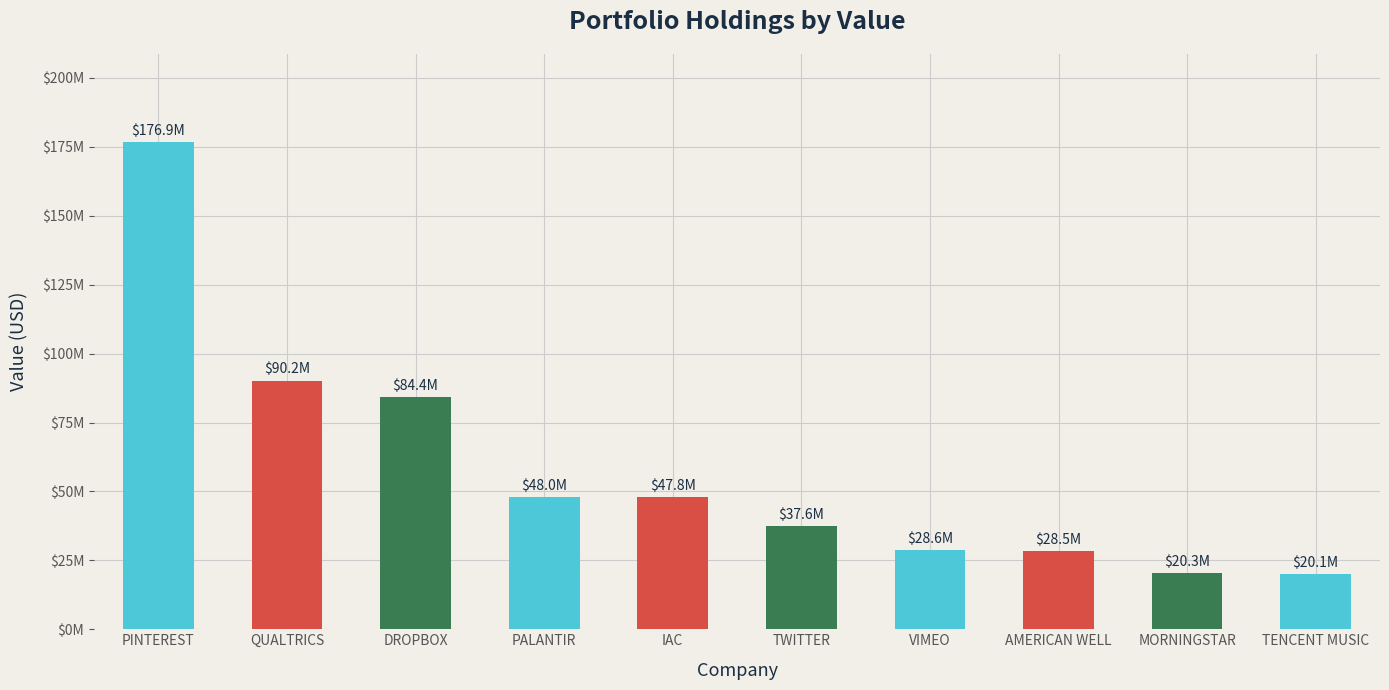

Between PINTEREST and DROPBOX, which is larger?

PINTEREST